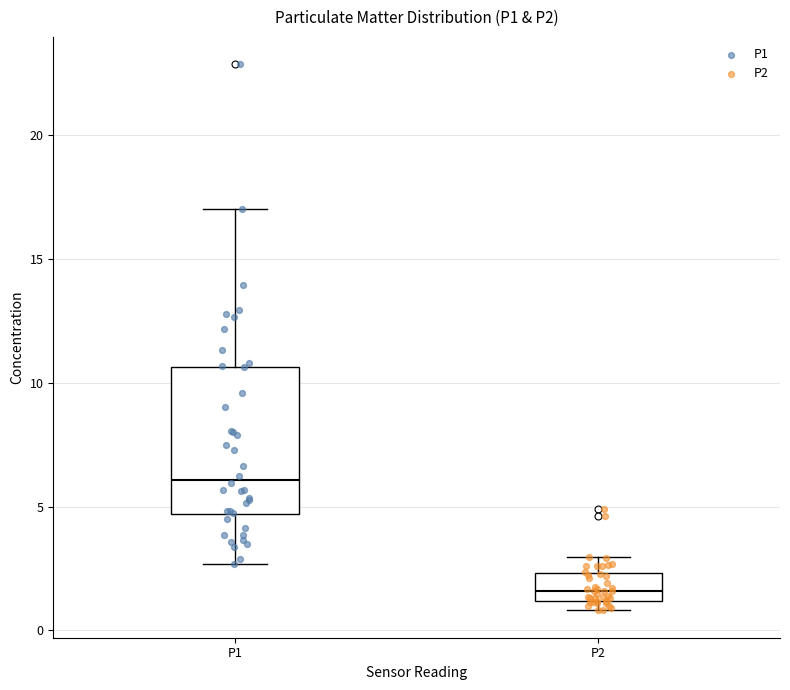

Where does the upper whisker of the box for P2 end on the y-axis? The values are not printed on the chart, so give them approximately, as read against the axis.

3.0